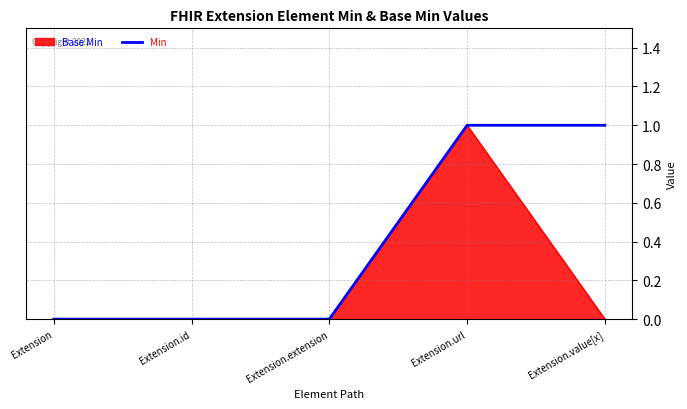

At which category is the sum across all series the highest?

Extension.url